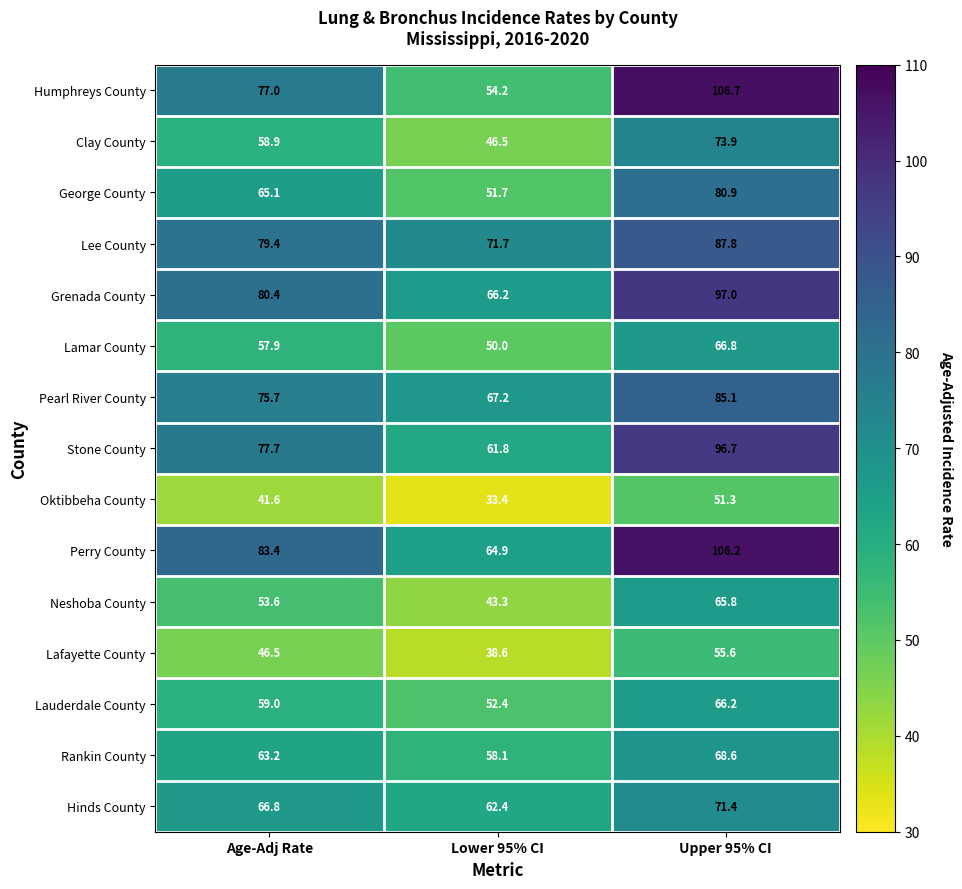

What is the sum of the Hinds County values at Upper 95% CI and Age-Adj Rate?

138.2